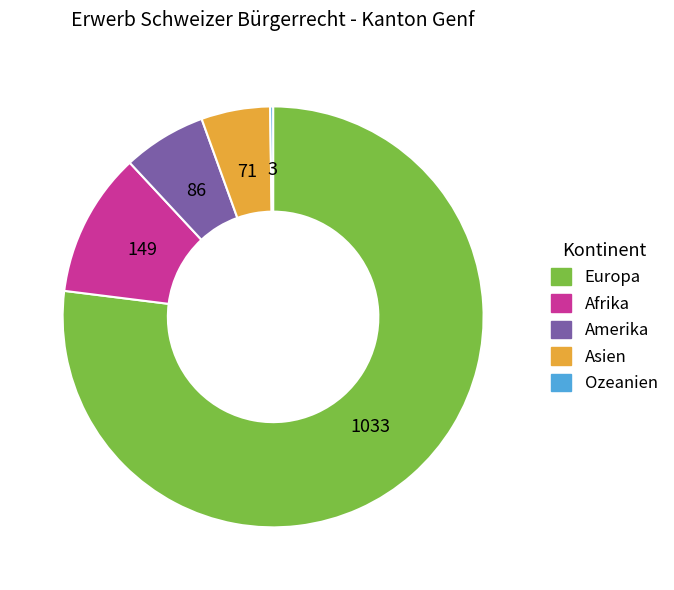

Which slice is the largest?

Europa